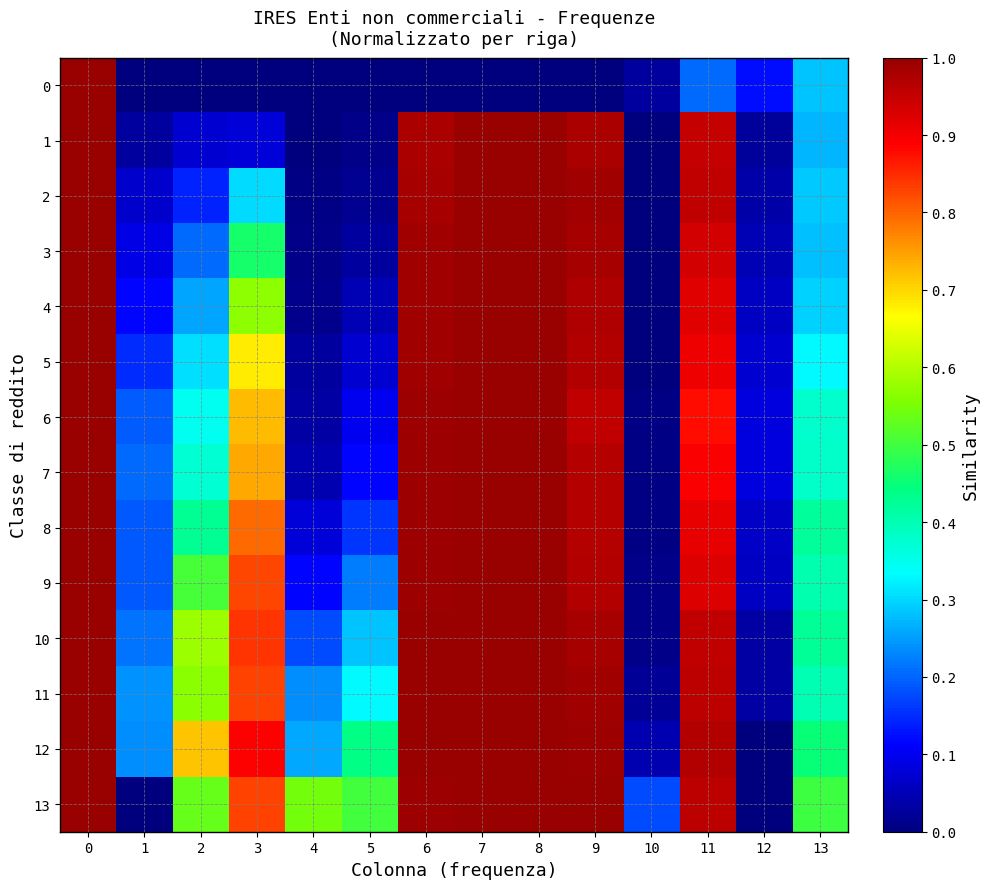

The value of 2 at 11 is 0.3. True or false?

False